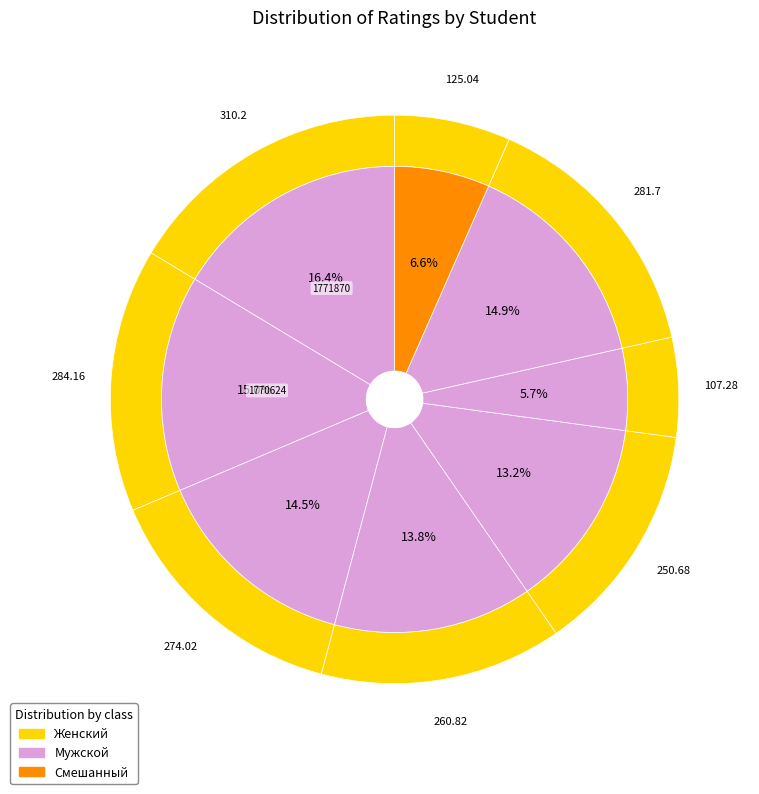

Combined, do 1750027 and 1770407 account for over 50%?

No